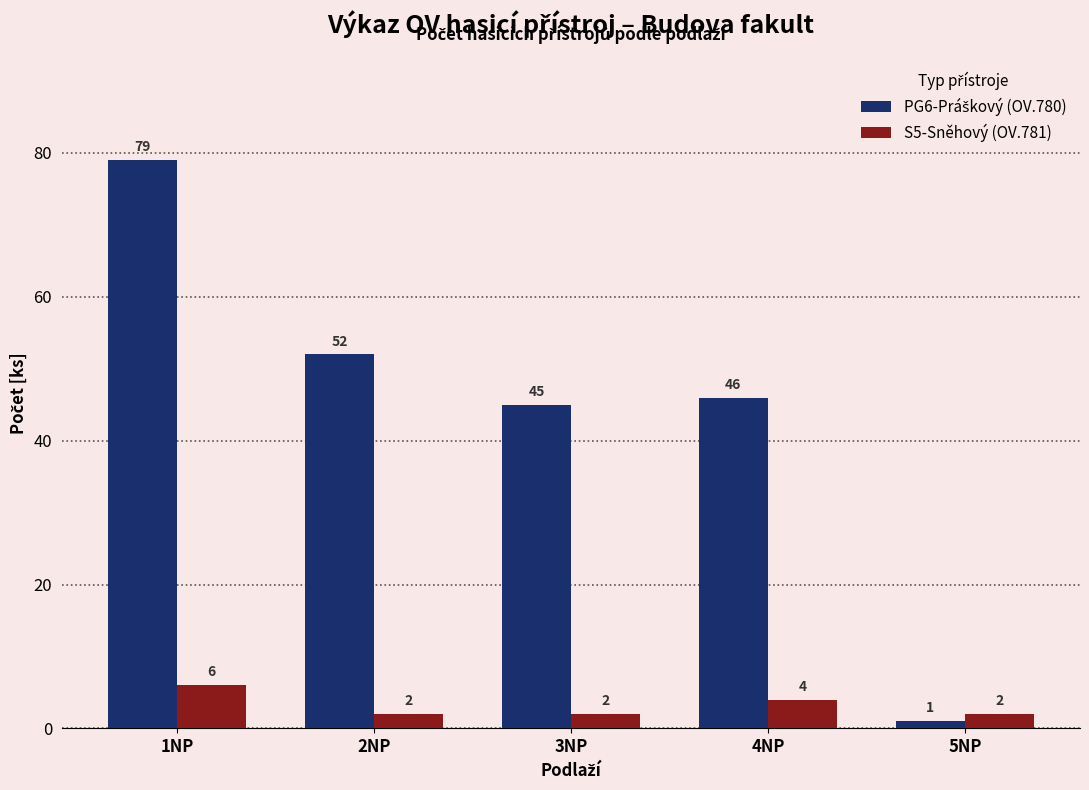

What is the sum of the S5-Sněhový (OV.781) values at 3NP and 1NP?

8